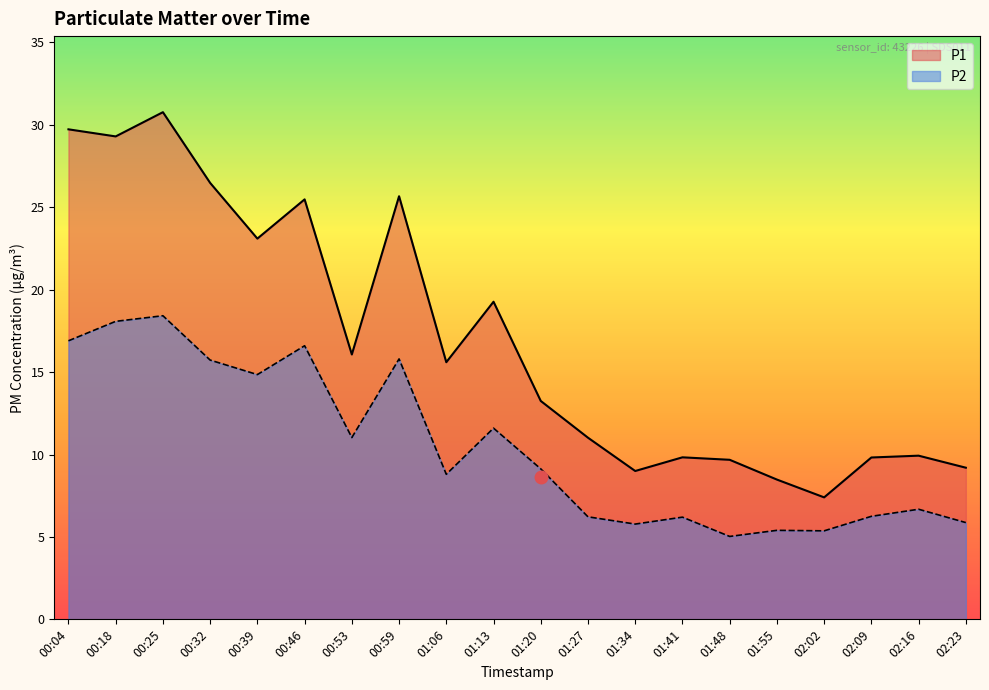

What is the label of the 4th point from the right?

02:02